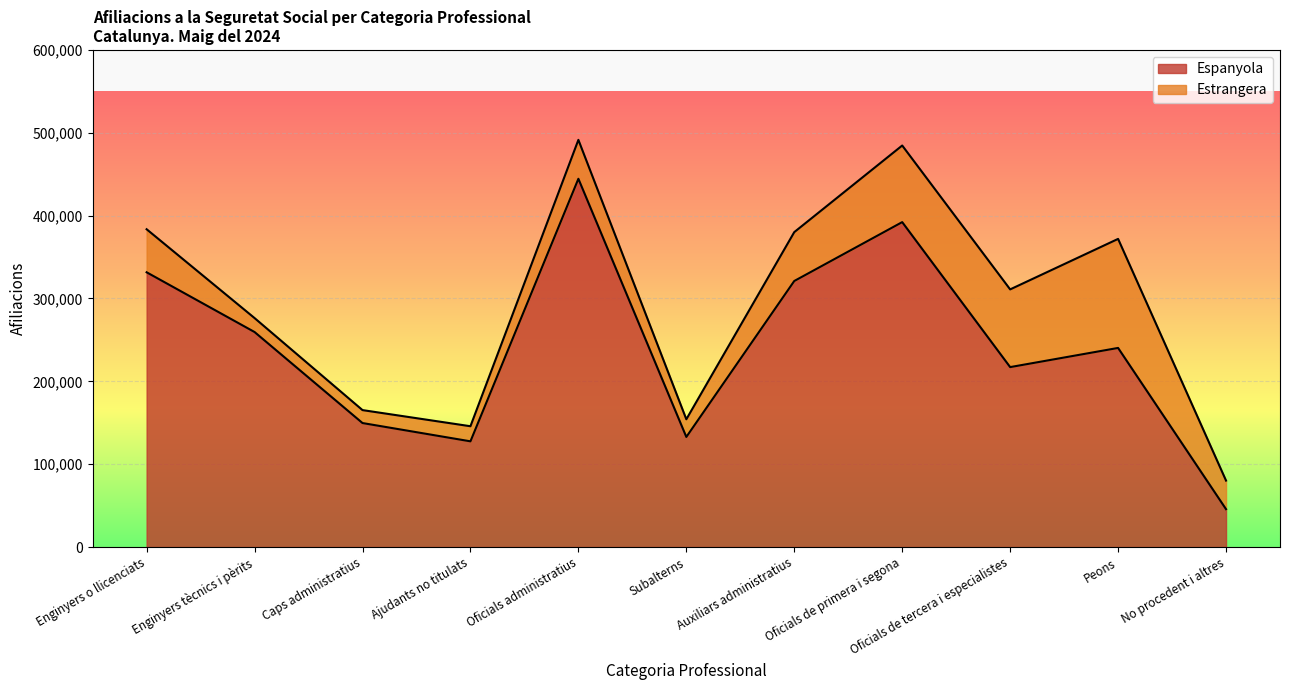

The value at Oficials administratius is 691055. True or false?

False